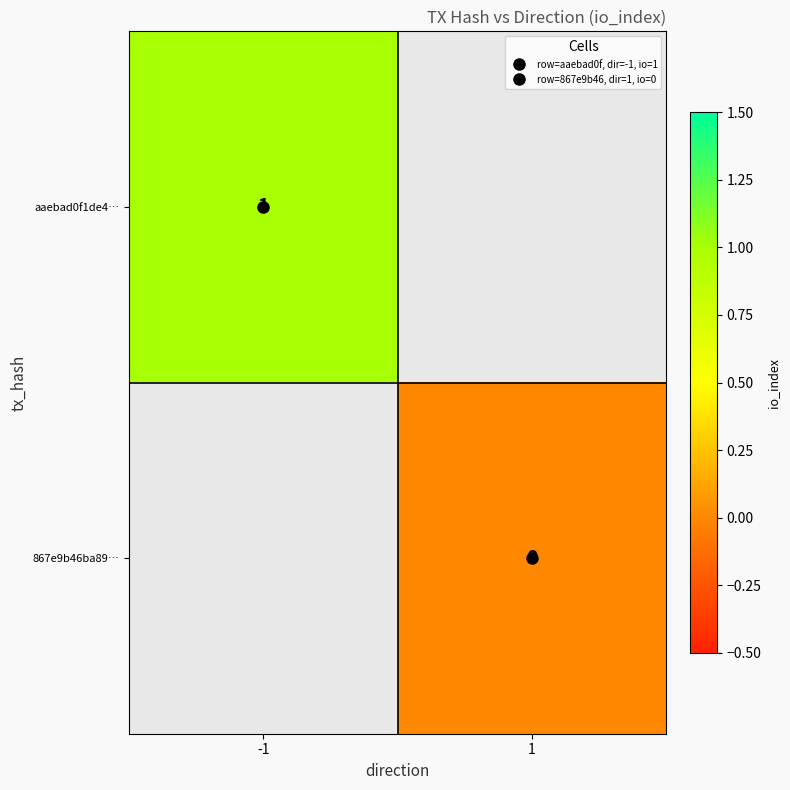

How many data points does each series have?

2